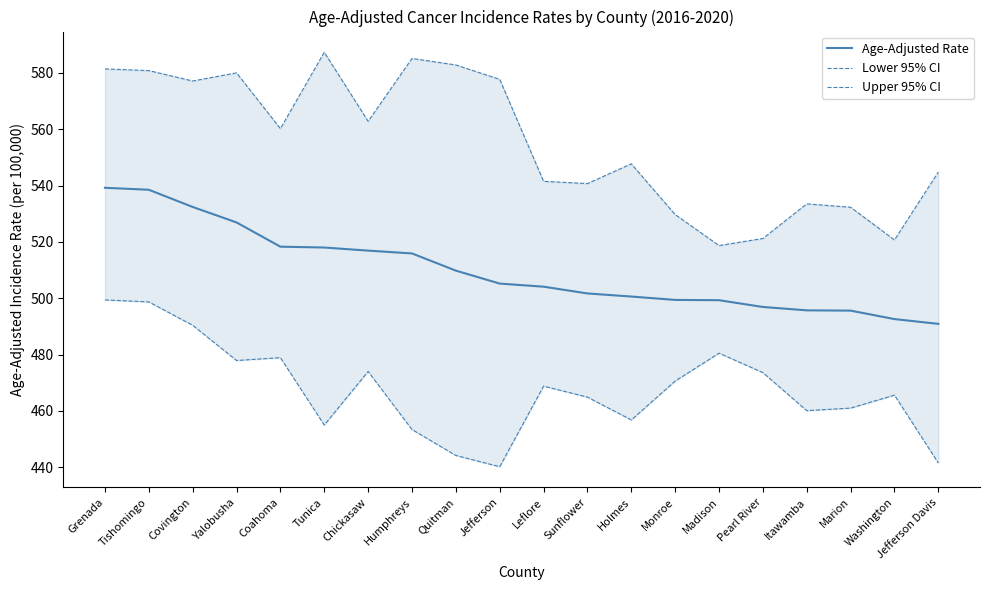

Rank the series by their average value, from highest to lowest.

Upper 95% CI, Age-Adjusted Rate, Lower 95% CI